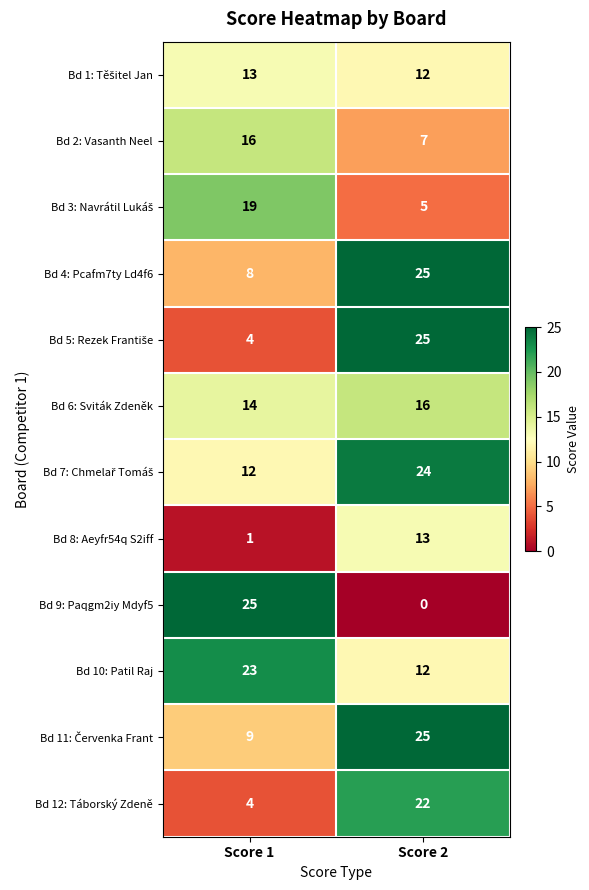

What is the greatest value displayed?

25